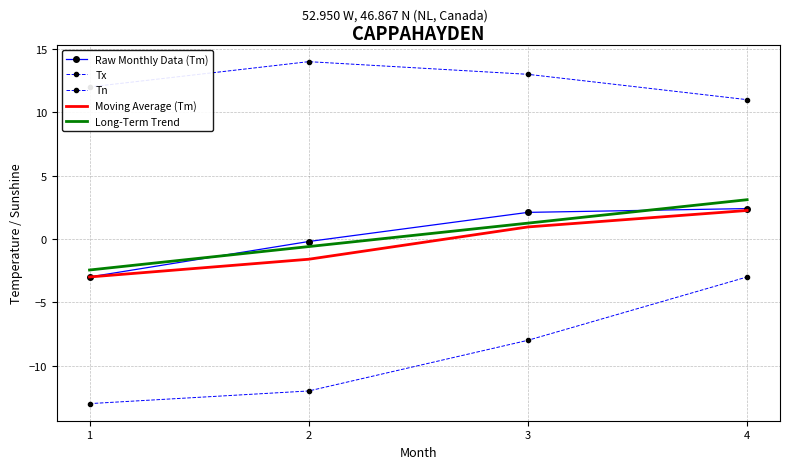

Which series has the largest total across all categories?

Tx